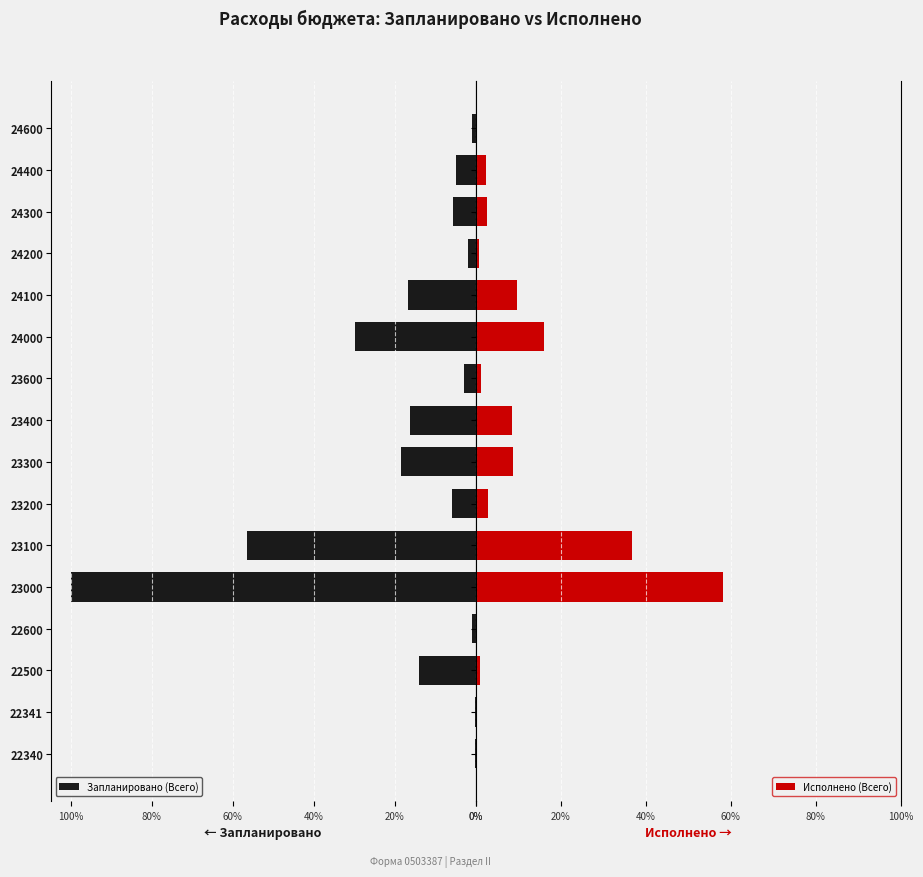

What is the sum of the Запланировано (Всего) values at 23100 and 24400?

61.4